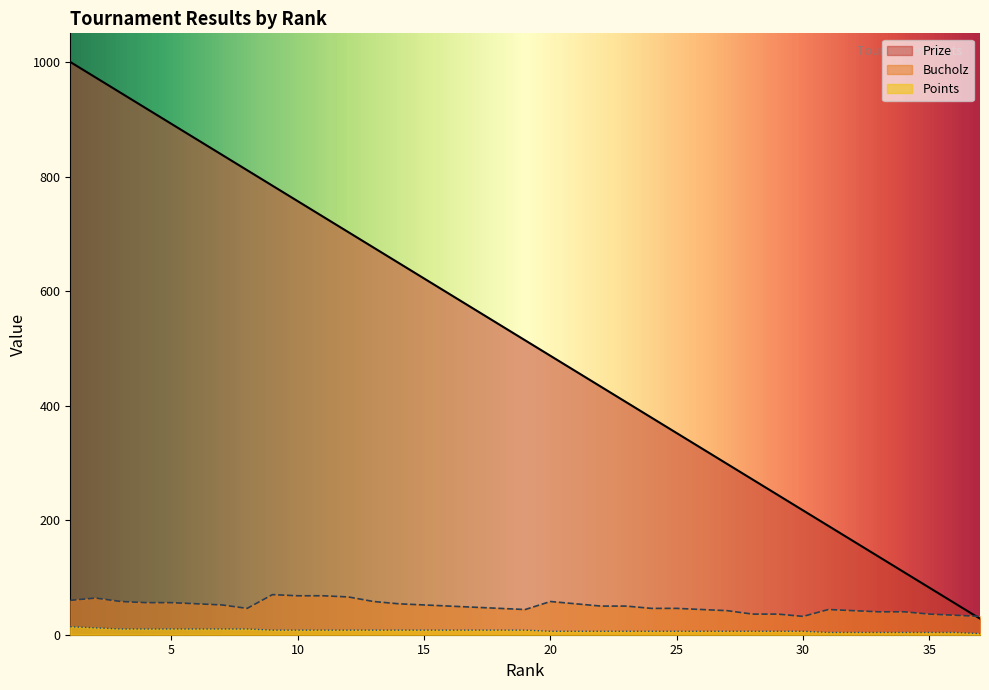

What is the sum of all Points values?

266